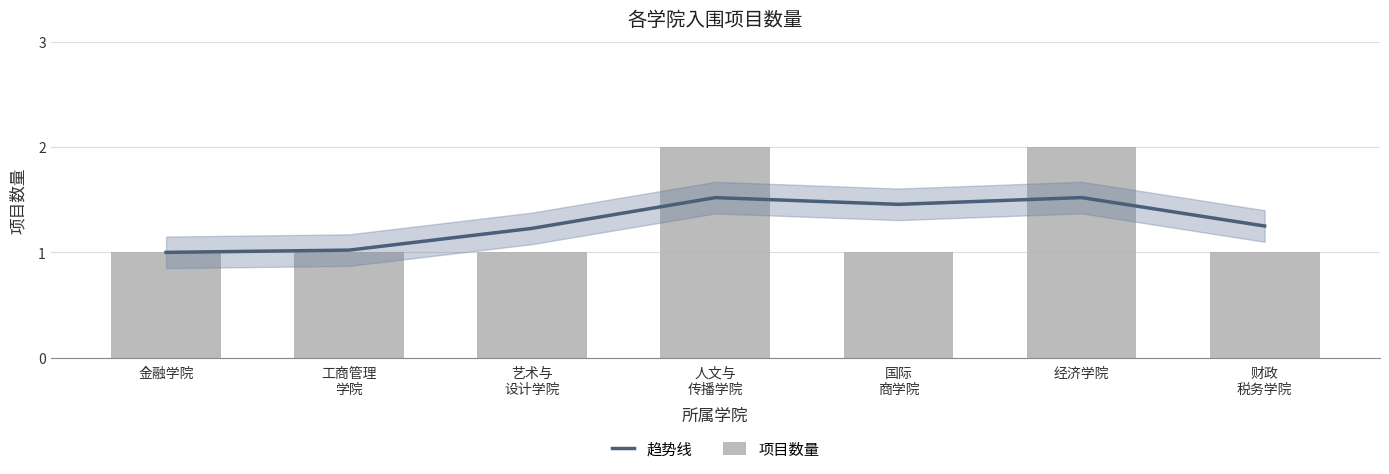

Reading right to left, transcribe all the data shown in this chart.

趋势线: 1.3	1.5	1.5	1.5	1.2	1.0	1.0
项目数量: 1.0	2.0	1.0	2.0	1.0	1.0	1.0